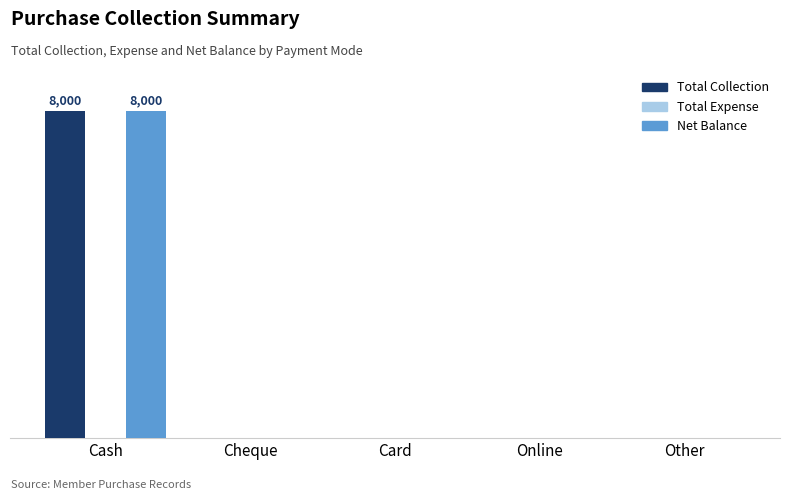

Are the bars grouped side by side (vs. stacked)?

Yes